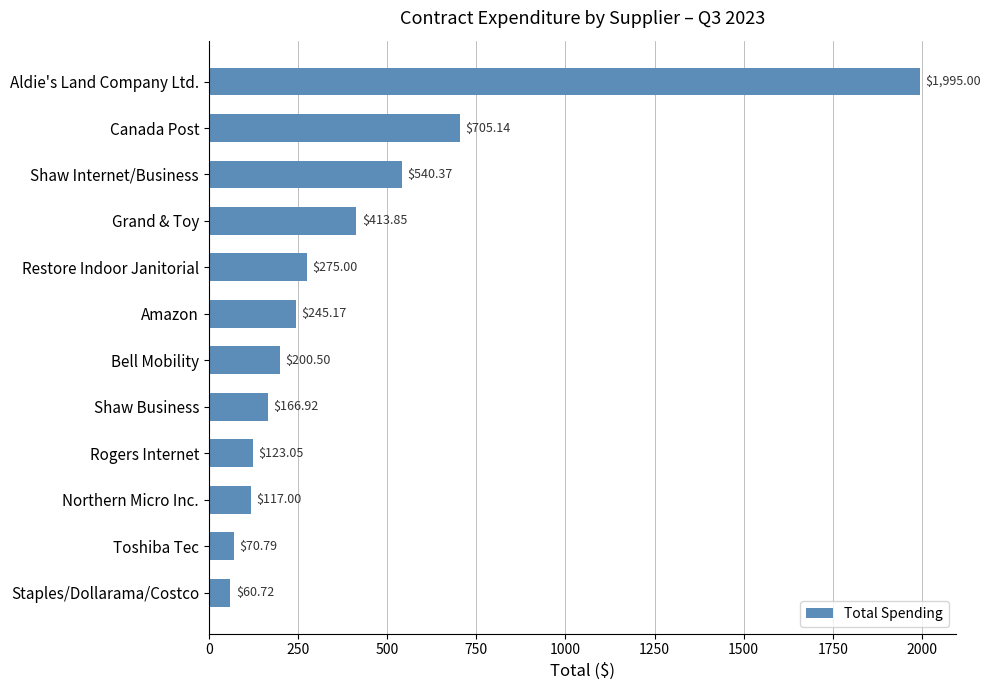

Which has a higher value, Canada Post or Grand & Toy?

Canada Post